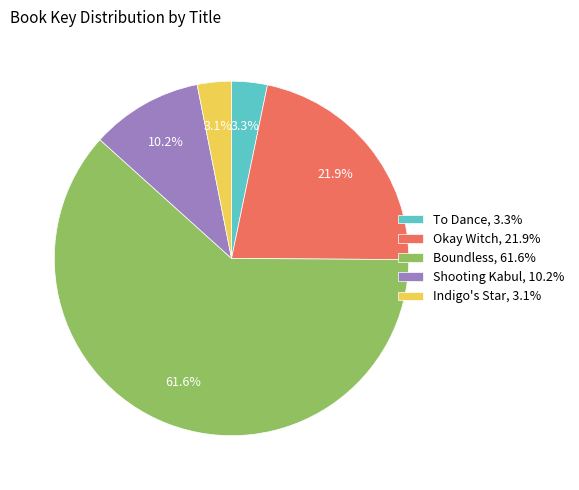

To the nearest percent, what is the combined percentage of Indigo's Star and Shooting Kabul?

13%